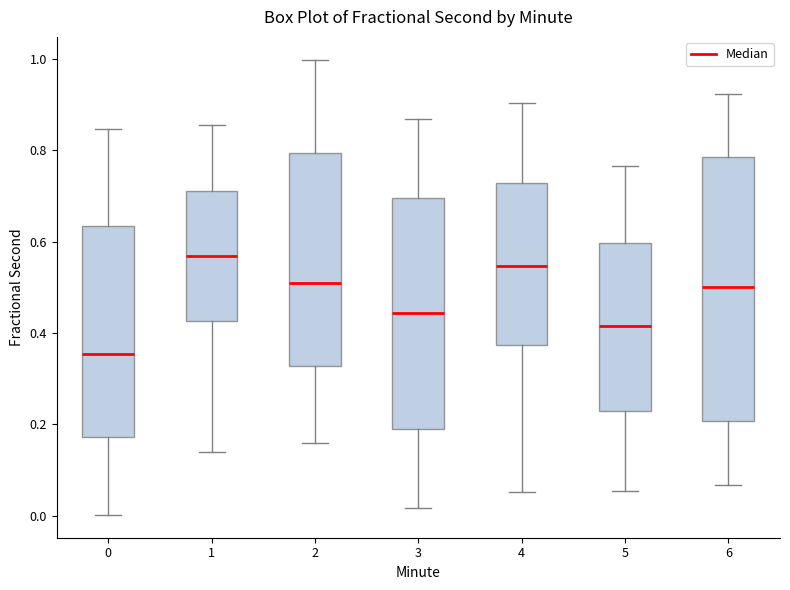

Reading left to right, transcribe this box plot: for each box, give where its median line is, the range the box spans, and where its two whiskers end, as read against the y-axis. The values are not printed on the chart, so give them approximately, as read against the axis.

0: median 0.36, box 0.18 to 0.64, whiskers 0.00 to 0.84
1: median 0.56, box 0.42 to 0.70, whiskers 0.14 to 0.86
2: median 0.52, box 0.32 to 0.80, whiskers 0.16 to 1.00
3: median 0.44, box 0.20 to 0.70, whiskers 0.02 to 0.86
4: median 0.54, box 0.38 to 0.72, whiskers 0.06 to 0.90
5: median 0.42, box 0.22 to 0.60, whiskers 0.06 to 0.76
6: median 0.50, box 0.20 to 0.78, whiskers 0.06 to 0.92